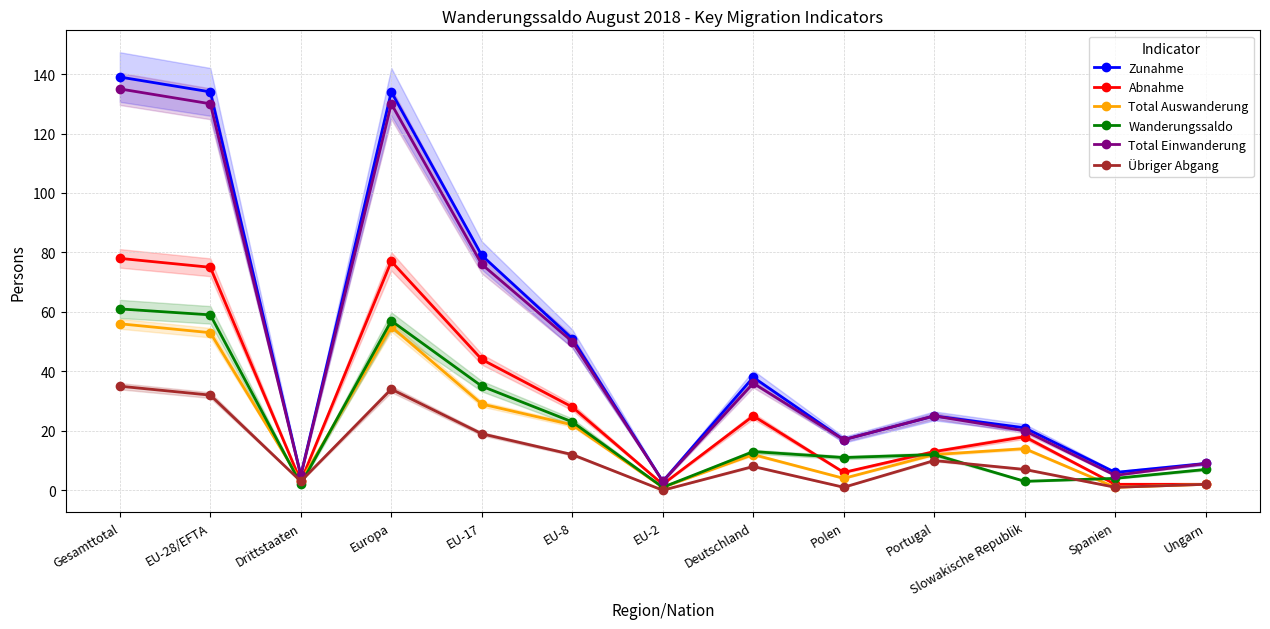

Where is the first local minimum for Wanderungssaldo?

Drittstaaten